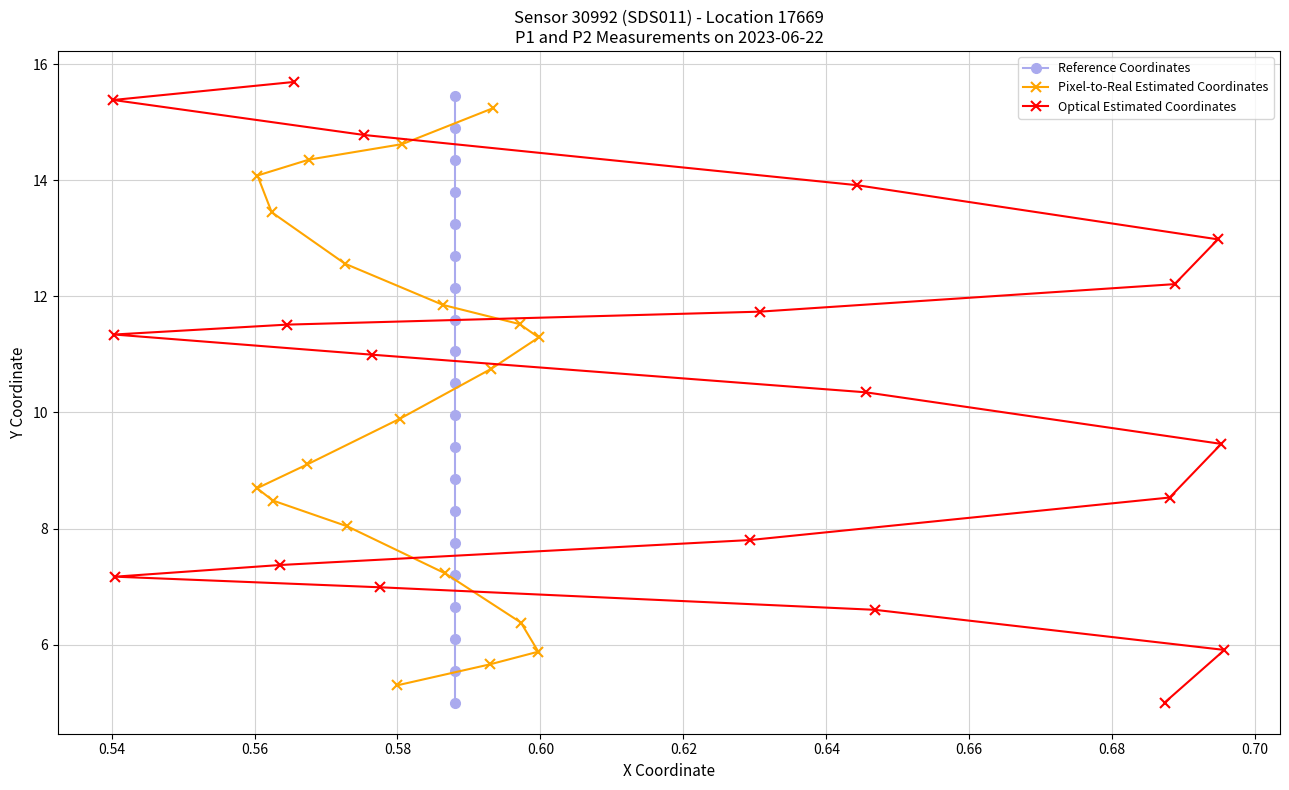

What is the lowest value of the Pixel-to-Real Estimated Coordinates series?

5.3